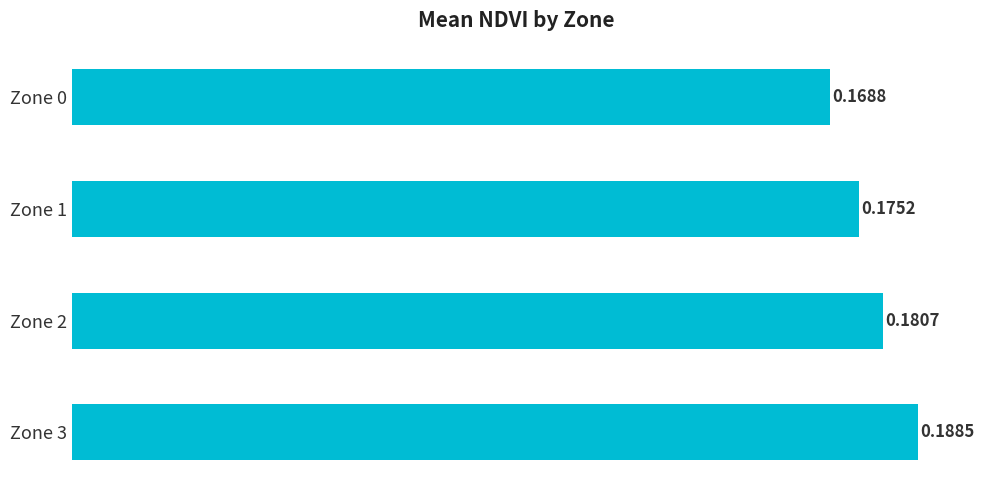

How many bars are there in total?

4